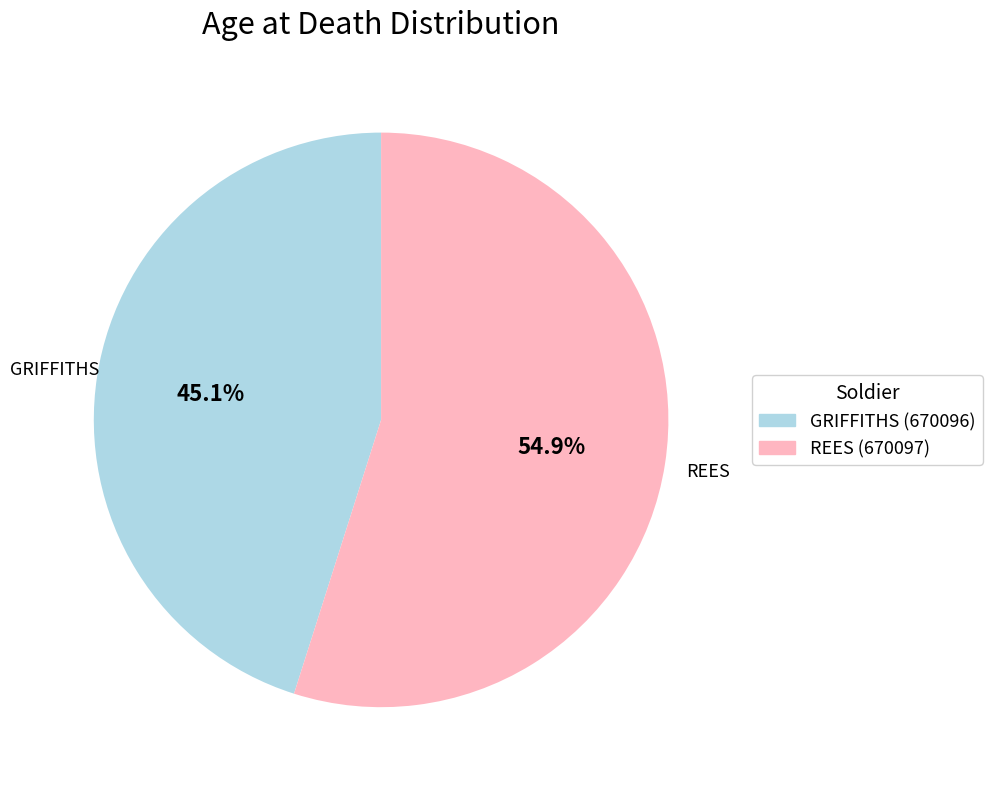

Which slice is the largest?

REES (670097)